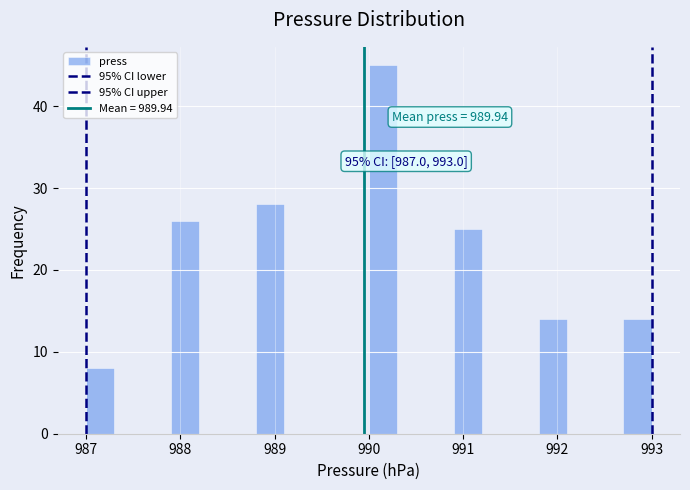

Read against the x-axis, roughly where is the centre of the tallest bar?

990.2